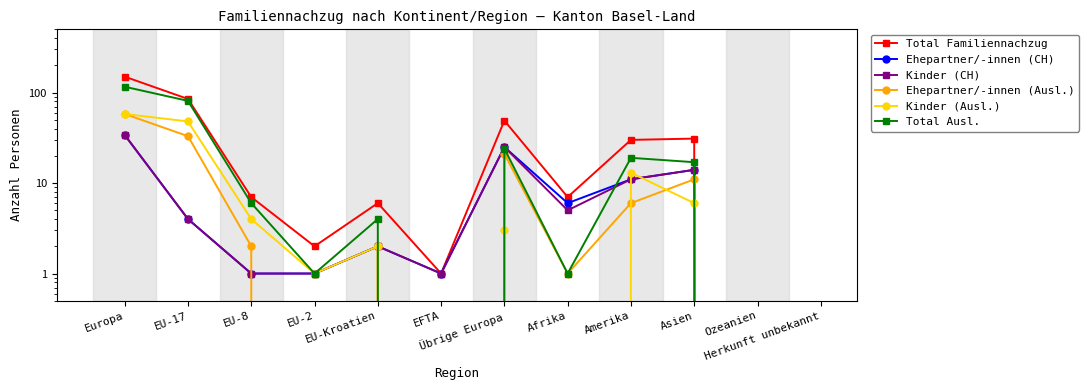

Is it true that Kinder (Ausl.) equals 3 at Übrige Europa?

True